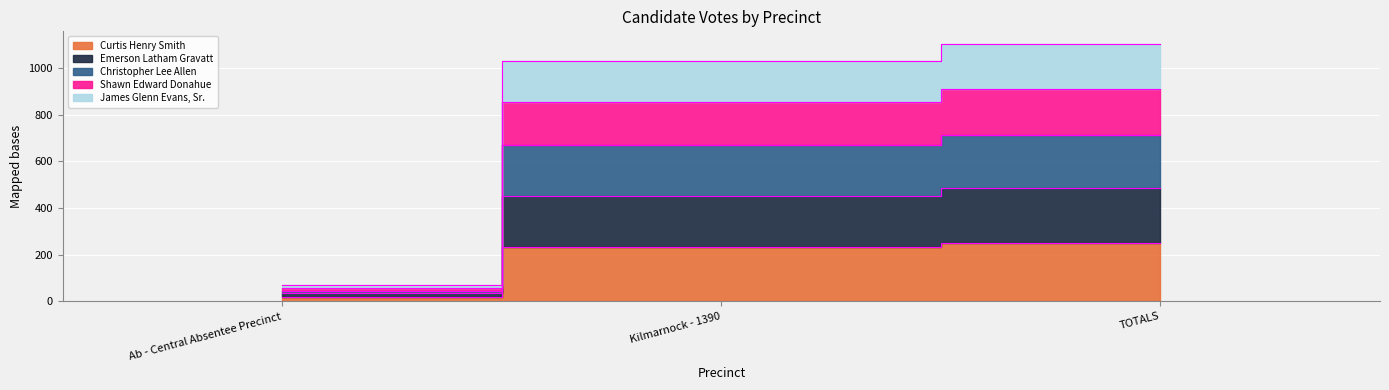

What are all the series names shown in the legend?

Curtis Henry Smith, Emerson Latham Gravatt, Christopher Lee Allen, Shawn Edward Donahue, James Glenn Evans, Sr.